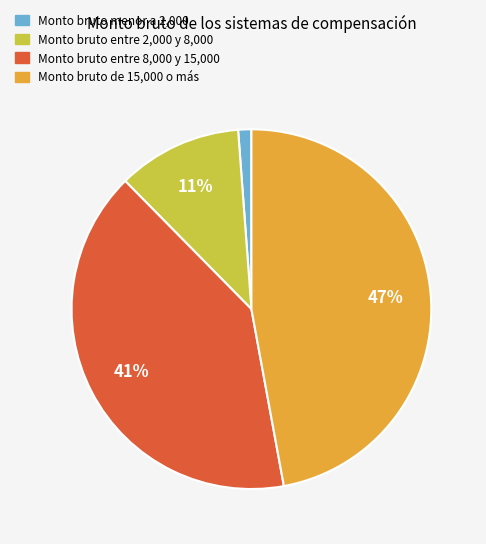

Count the number of slices in the pie.

4